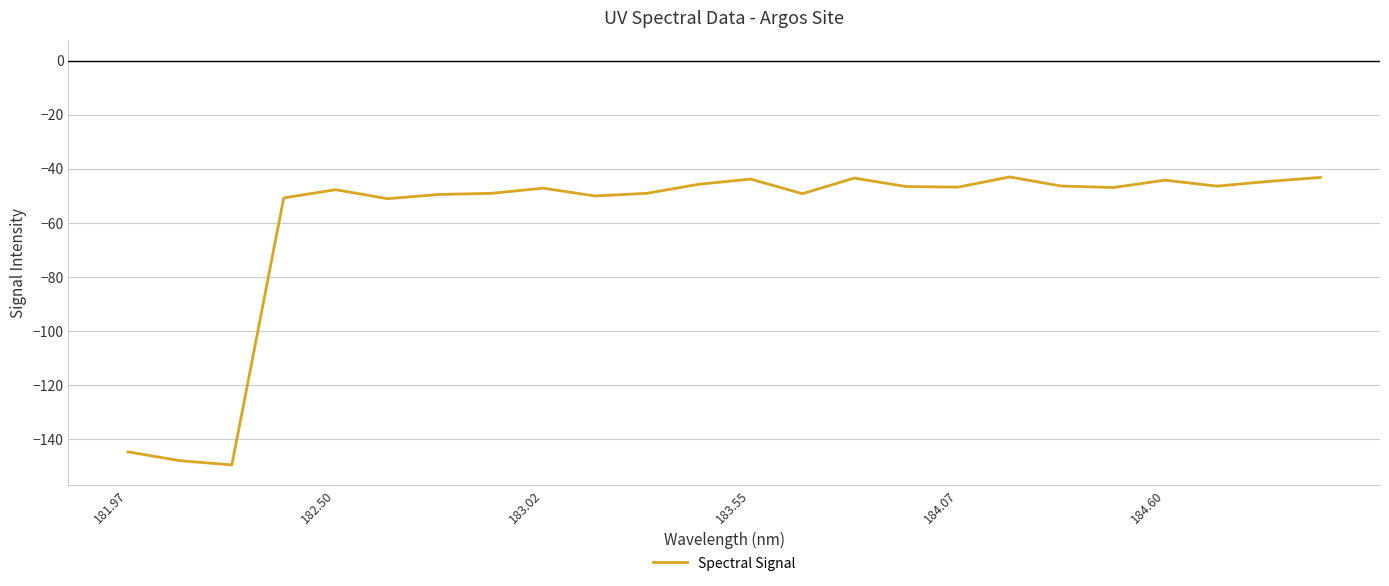

What is the greatest value displayed?

-43.0